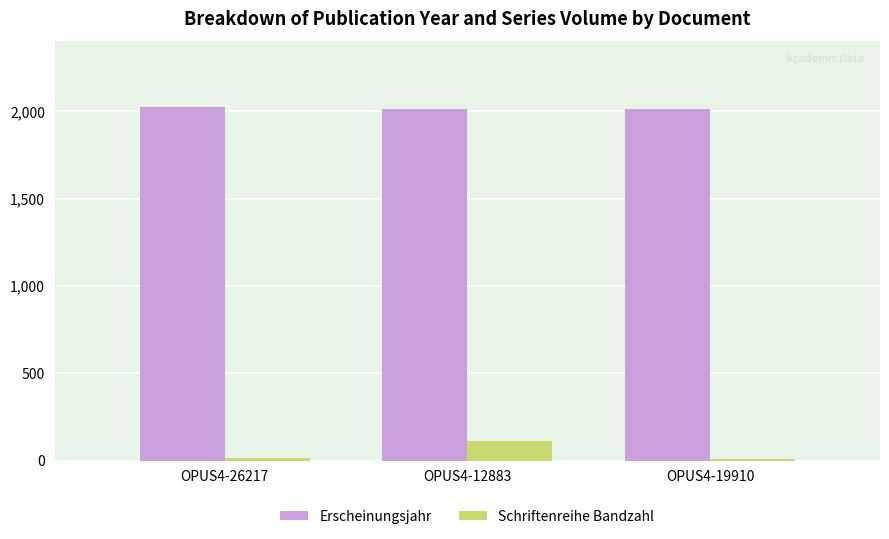

The value of Erscheinungsjahr at OPUS4-12883 is 426. True or false?

False